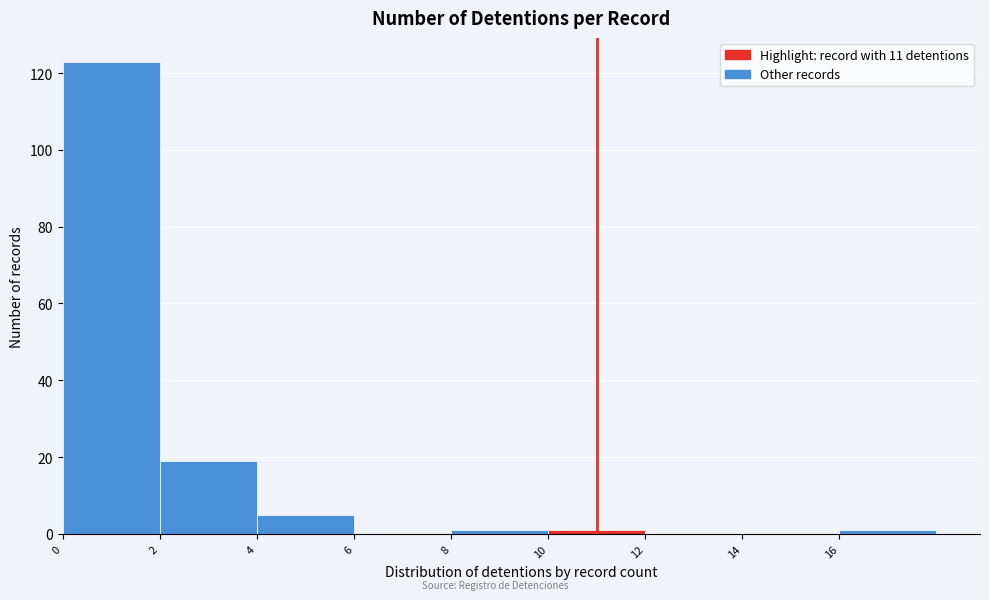

Reading left to right, transcribe this chart: for each bar, give the range it covers on the x-axis and its height. The values are not printed on the chart, so give them approximately, as read against the axis.

0 to 2: 124
2 to 4: 20
4 to 6: 6
6 to 8: 0
8 to 10: under 2
10 to 12: under 2
12 to 14: 0
14 to 16: 0
16 to 18: under 2